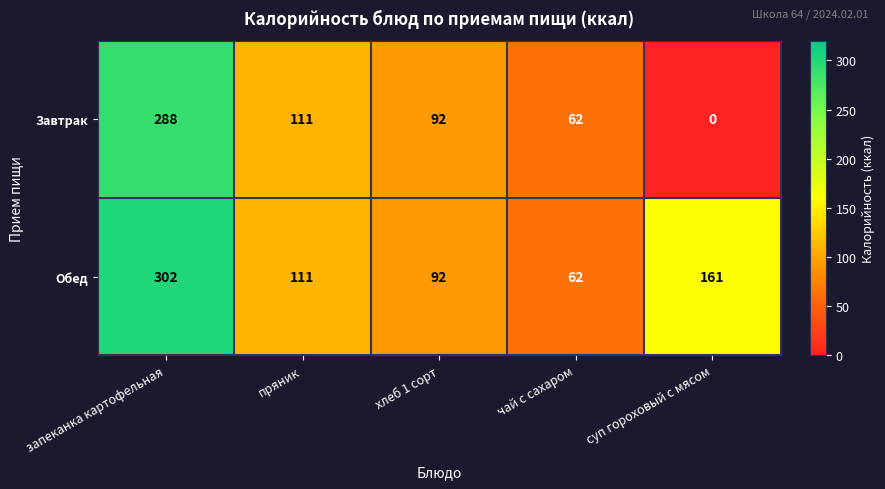

Count the number of categories in the chart.

5